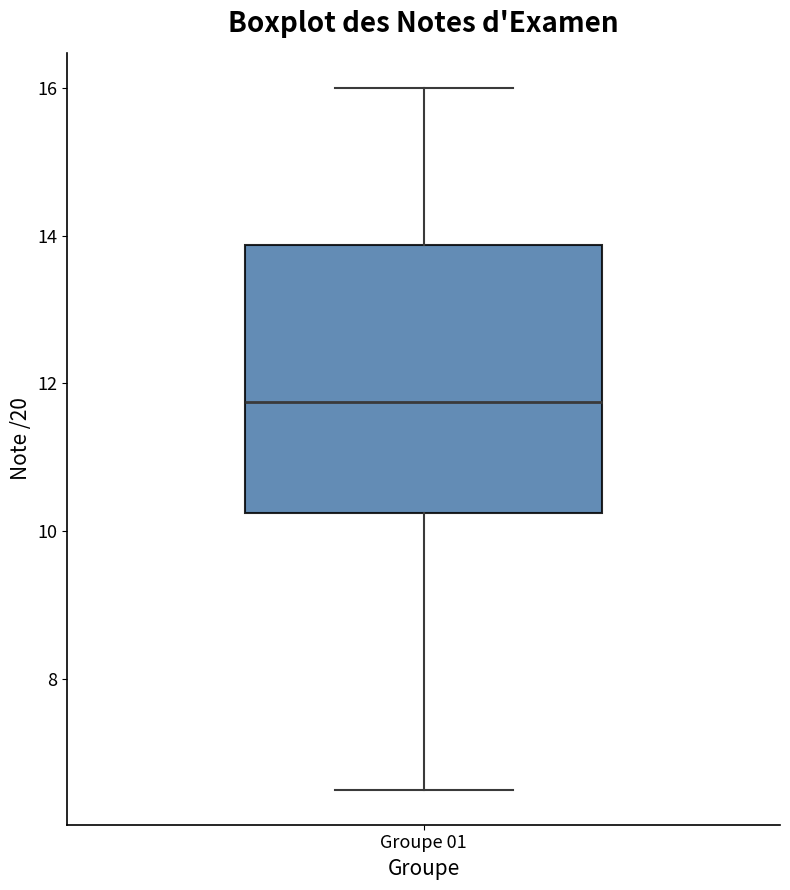

Where does the lower whisker of the box for Groupe 01 end on the y-axis? The values are not printed on the chart, so give them approximately, as read against the axis.

6.6